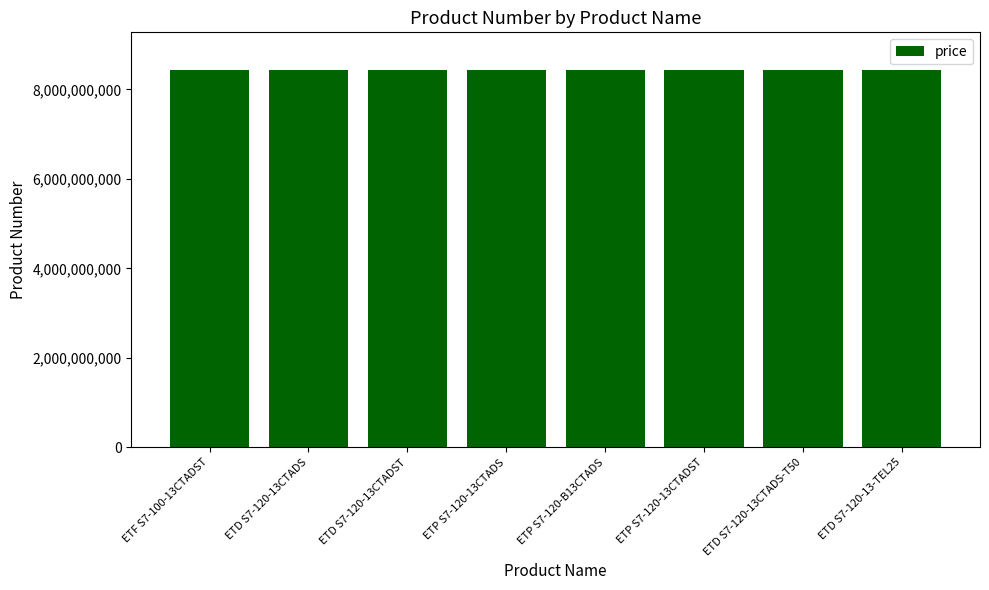

What is the smallest value displayed?

8433010670